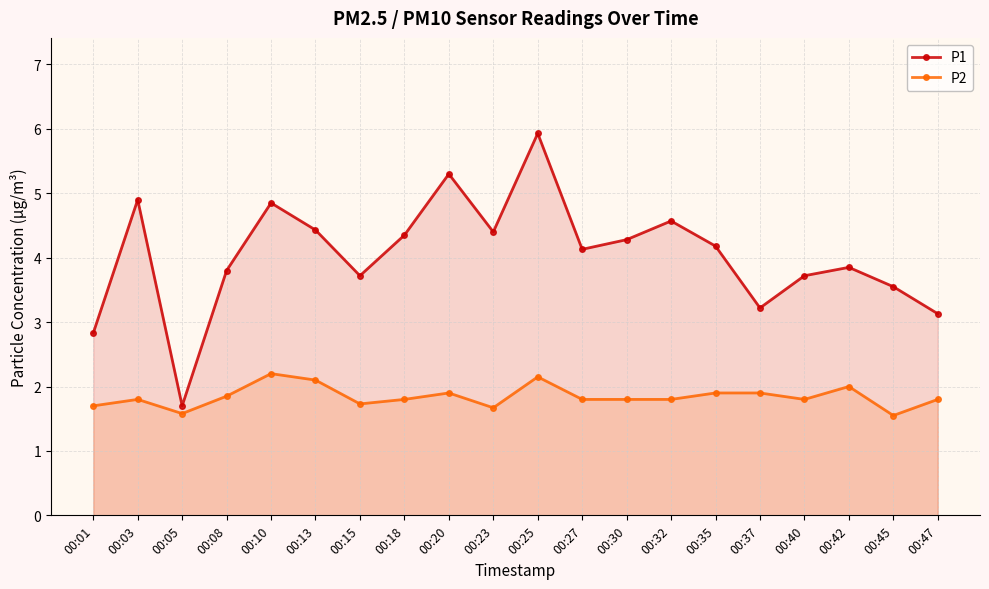

What is the sum of all P1 values?

80.8